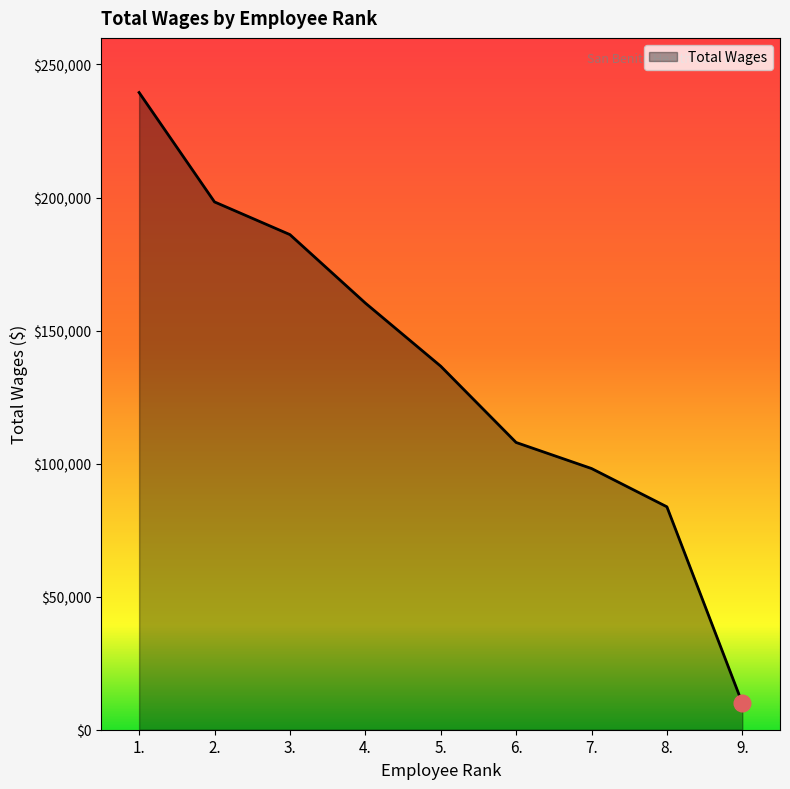

Does the chart have visible grid lines?

No